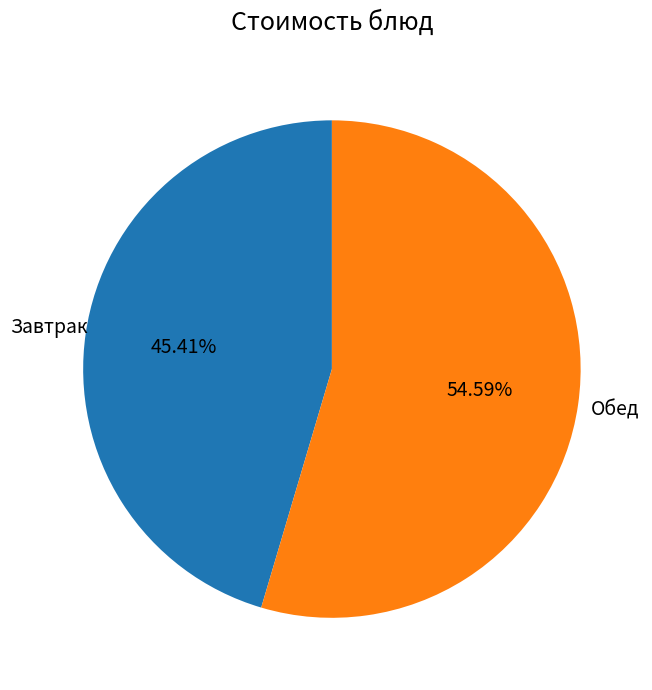

Is there any slice that represents more than half of the pie?

Yes